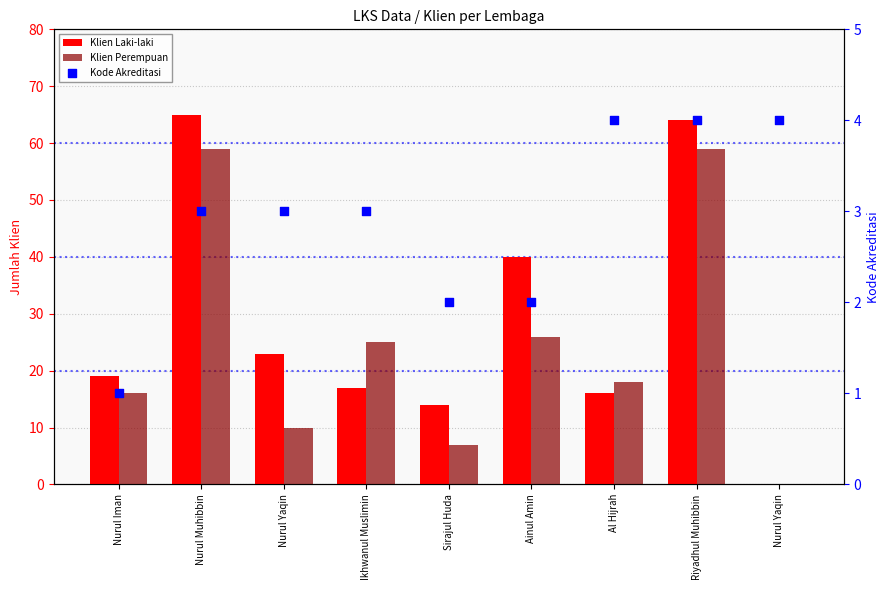

Which series reaches the maximum Y coordinate?

Klien Laki-laki